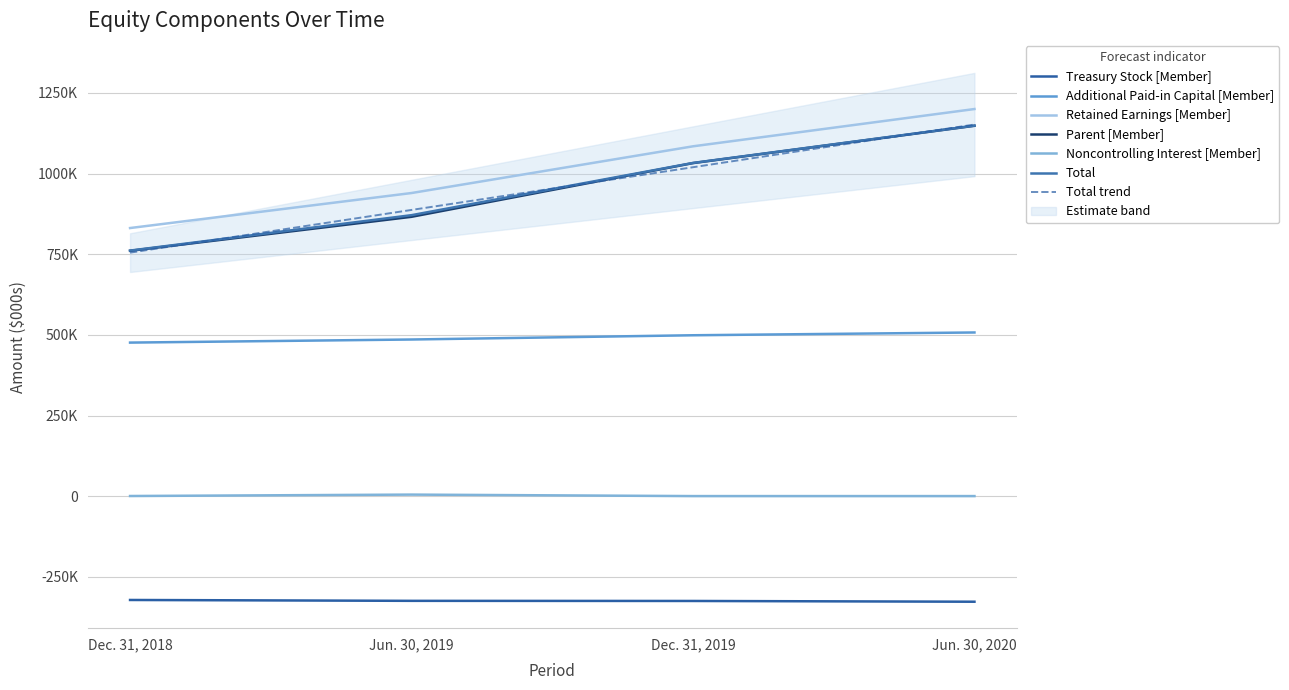

True or false: Additional Paid-in Capital [Member] has a value of 804786 at Jun. 30, 2019.

False